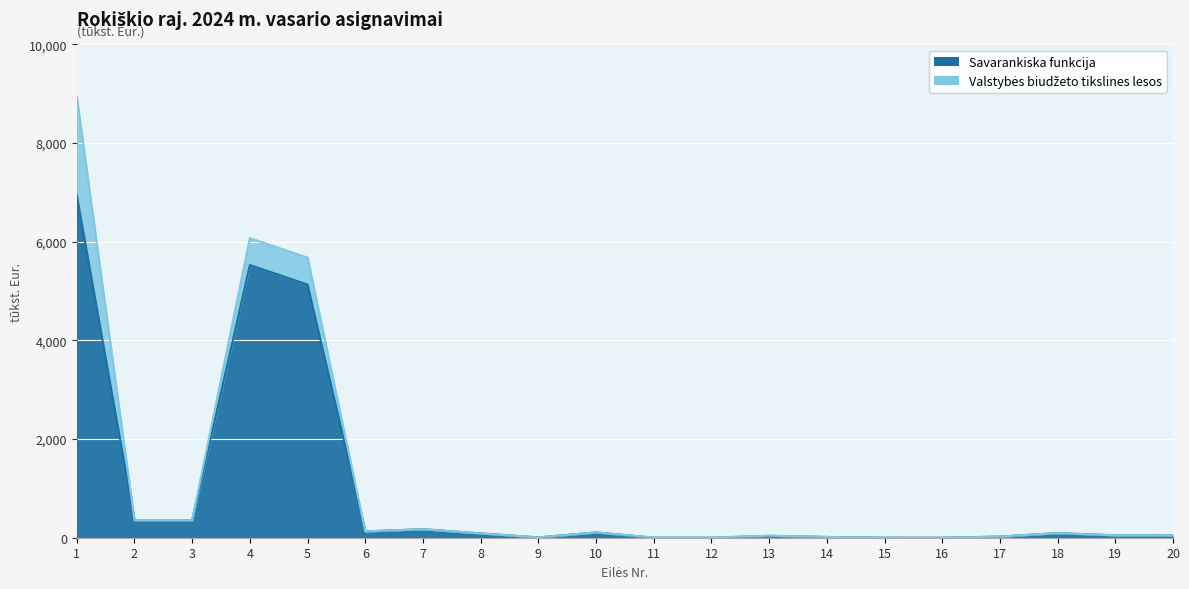

Rank the categories by value from lowest to highest.

11, 12, 15, 16, 9, 14, 17, 13, 20, 19, 8, 18, 10, 6, 7, 2, 3, 5, 4, 1